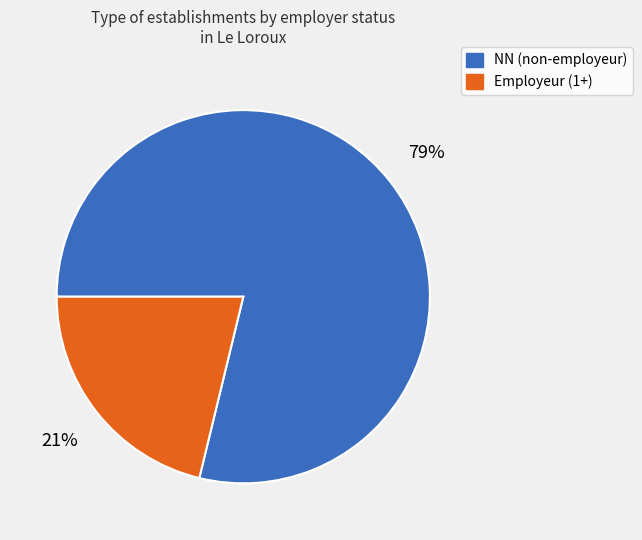

To the nearest percent, what is the difference between the largest and smallest slice percentages?

58%